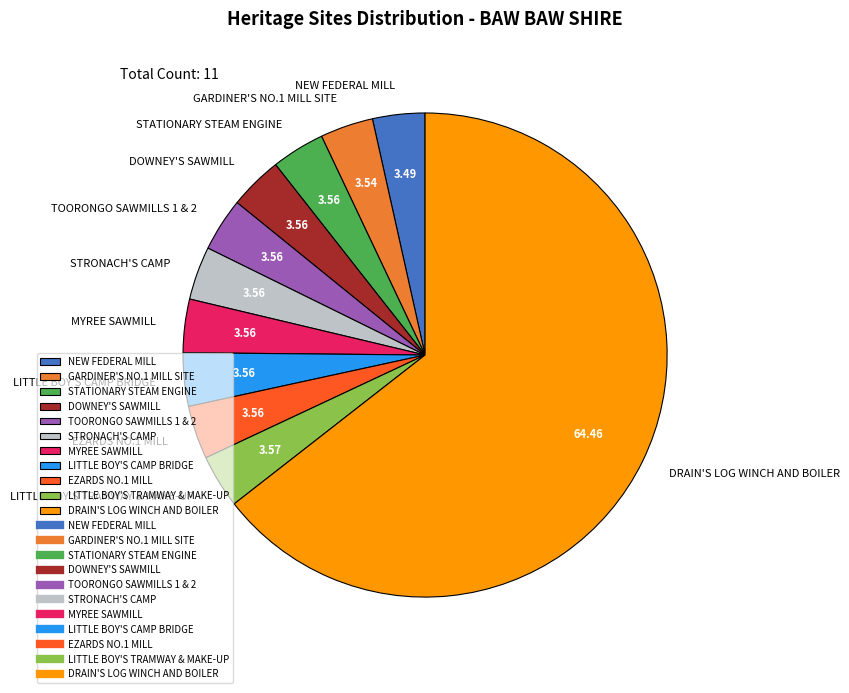

Do EZARDS NO.1 MILL and STATIONARY STEAM ENGINE together represent more than half of the pie?

No